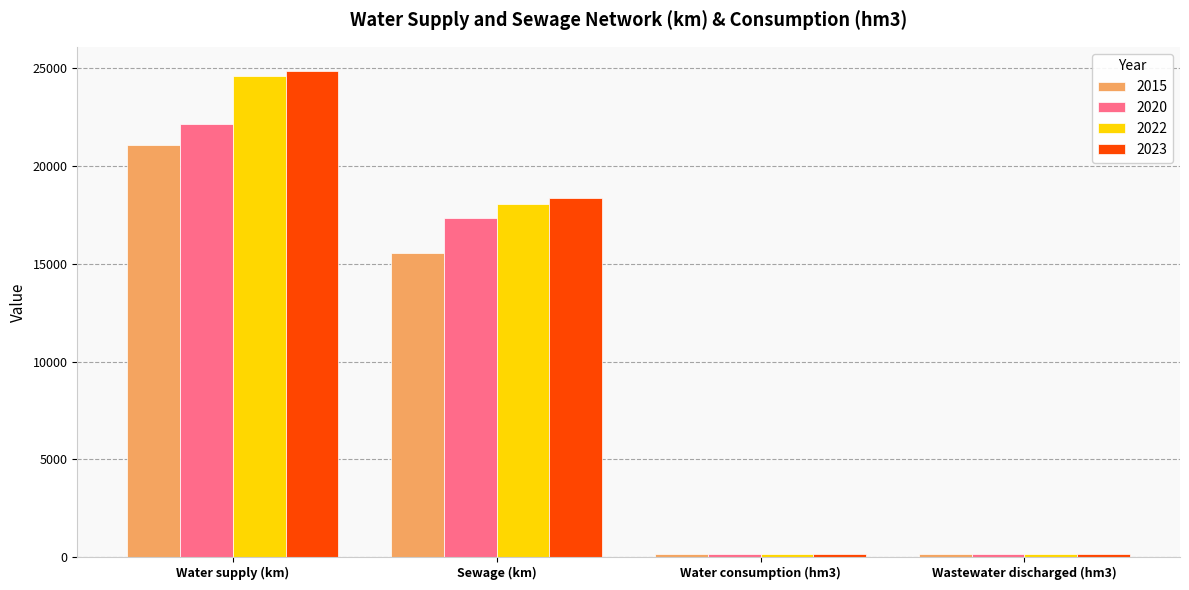

What is the difference between the 2022 values at Sewage (km) and Water supply (km)?

6532.4